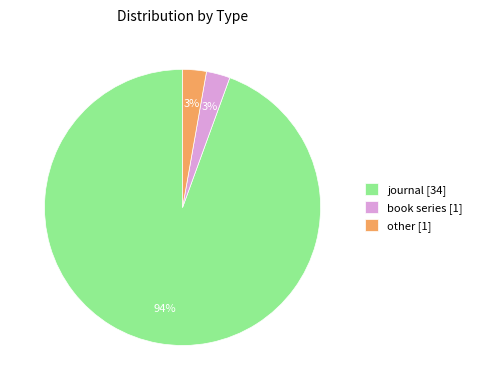

Does book series represent more than half of the total?

No